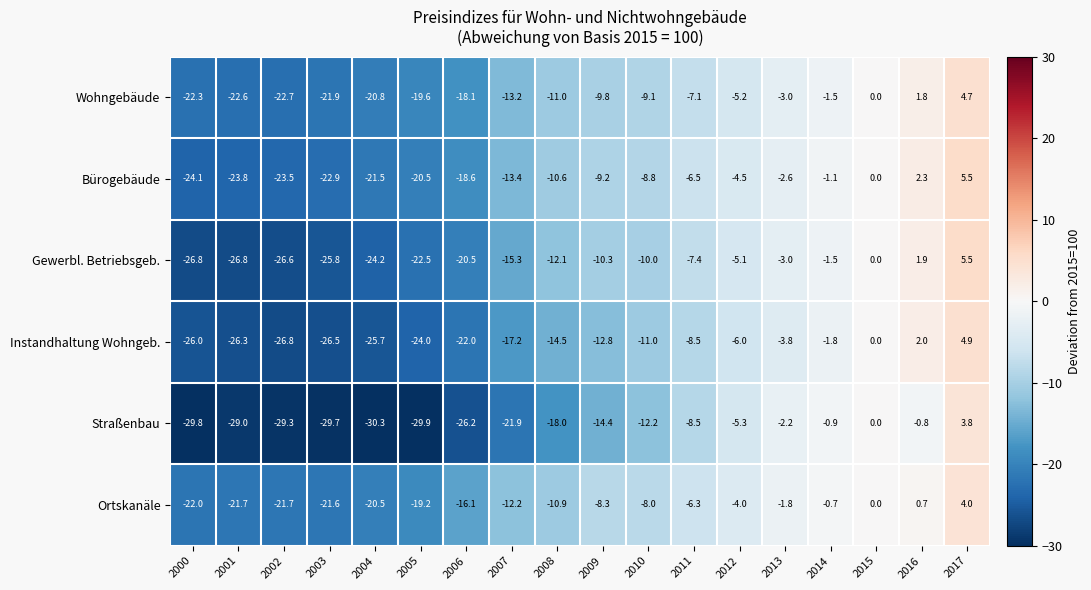

Which series has the widest spread of values?

Straßenbau